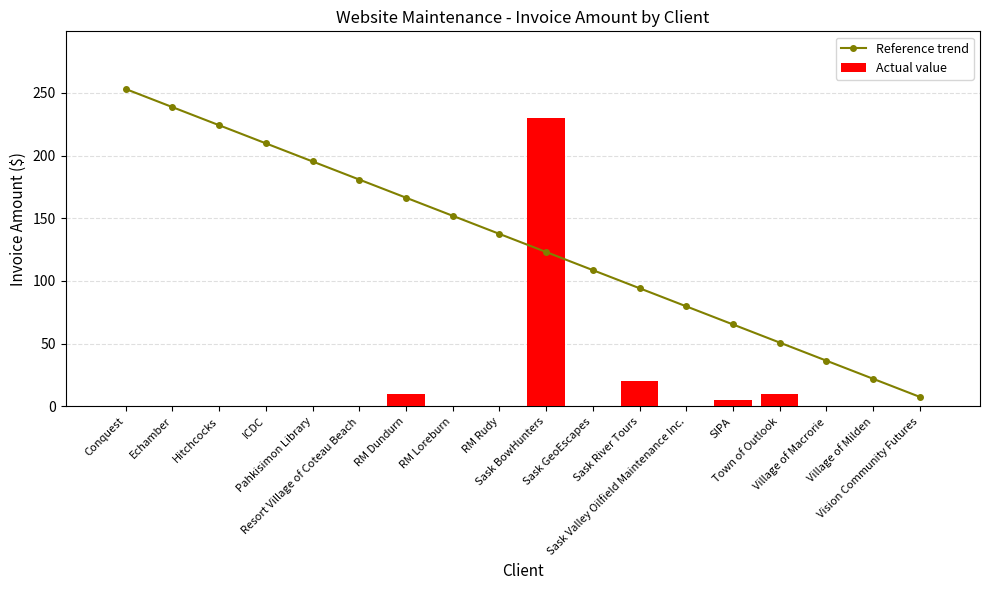

What are all the series names shown in the legend?

Reference trend, Actual value